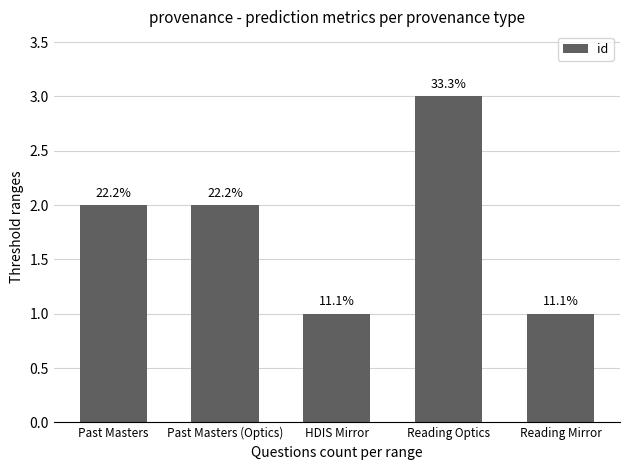

Does the chart contain any negative values?

No